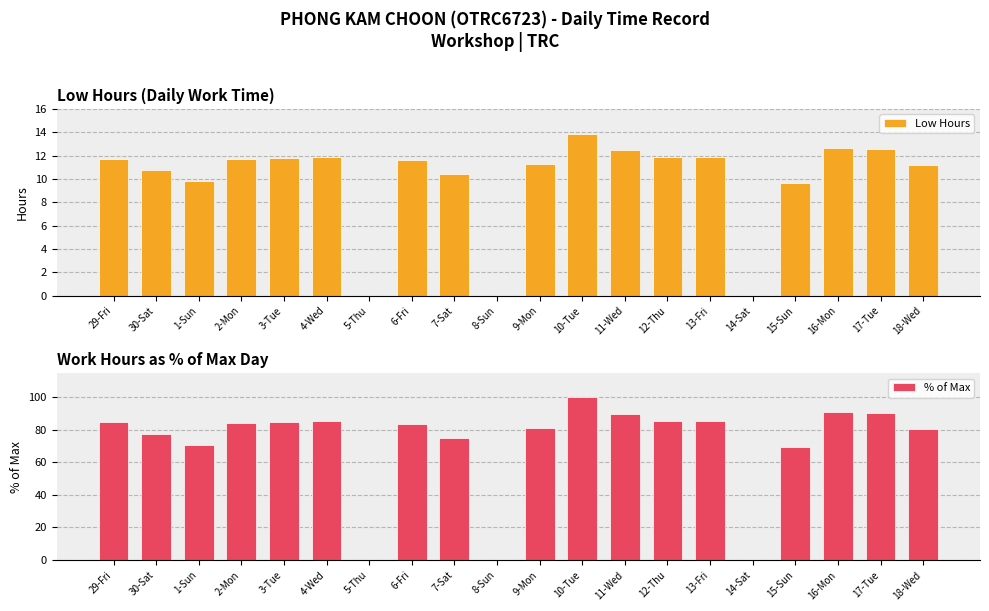

How many groups of bars are there?

20